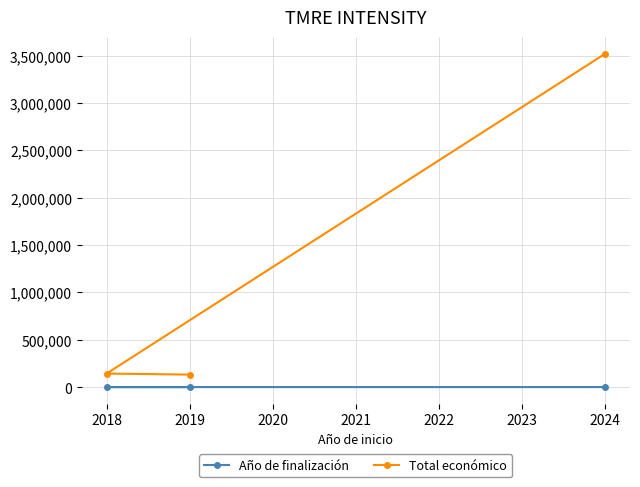

True or false: Año de finalización has a value of 1064 at 2018.

False